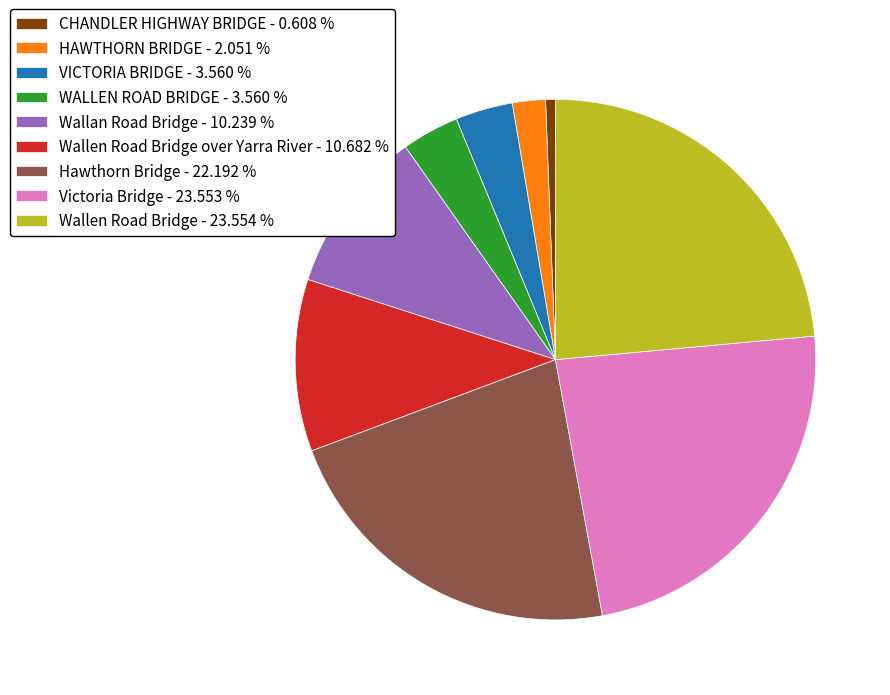

Is there any slice that represents more than half of the pie?

No